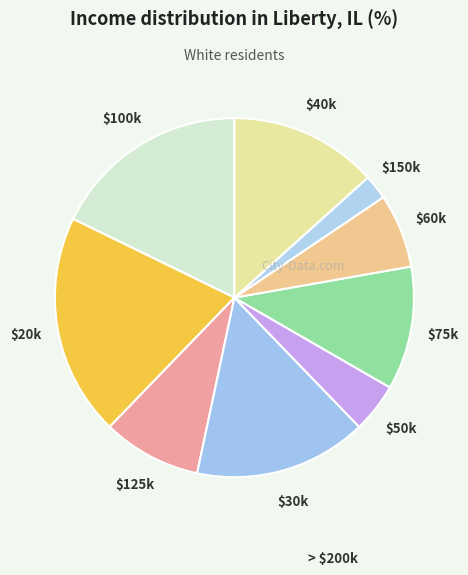

Which slice is the smallest?

$150k